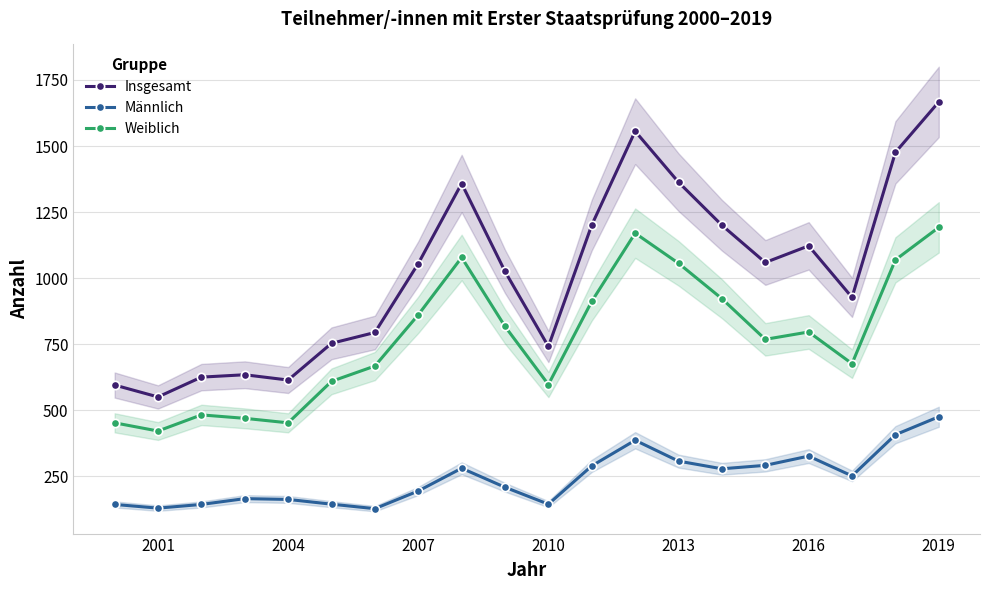

What is the minimum value for Männlich?

127